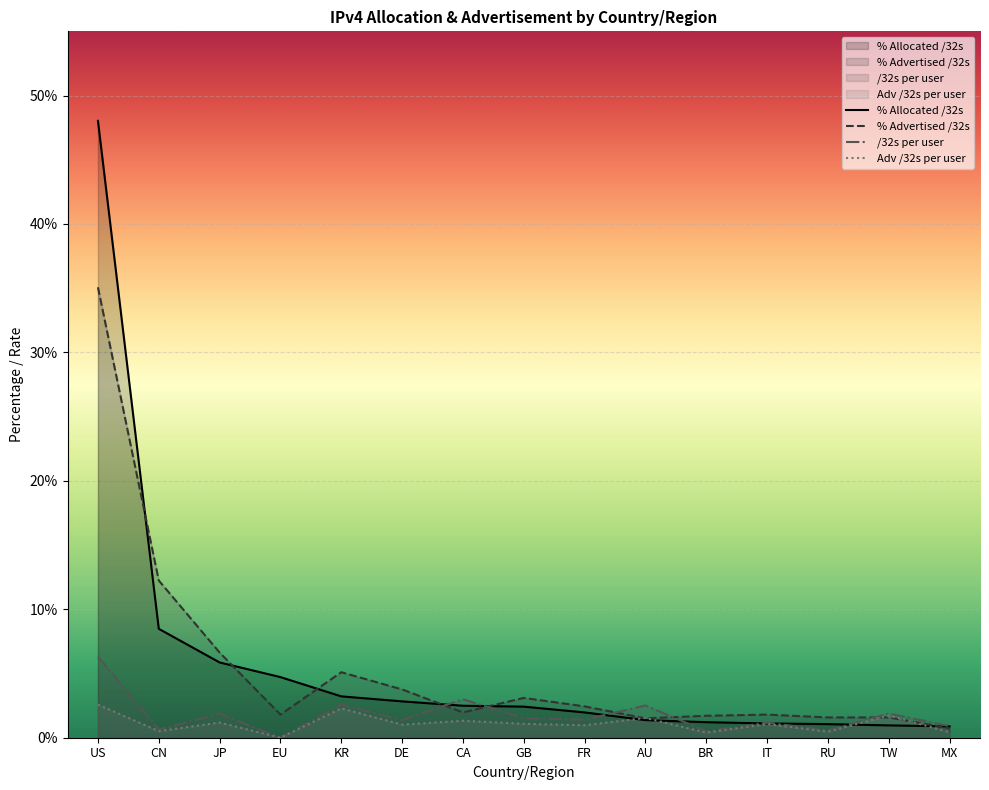

At which category is the sum across all series the highest?

US